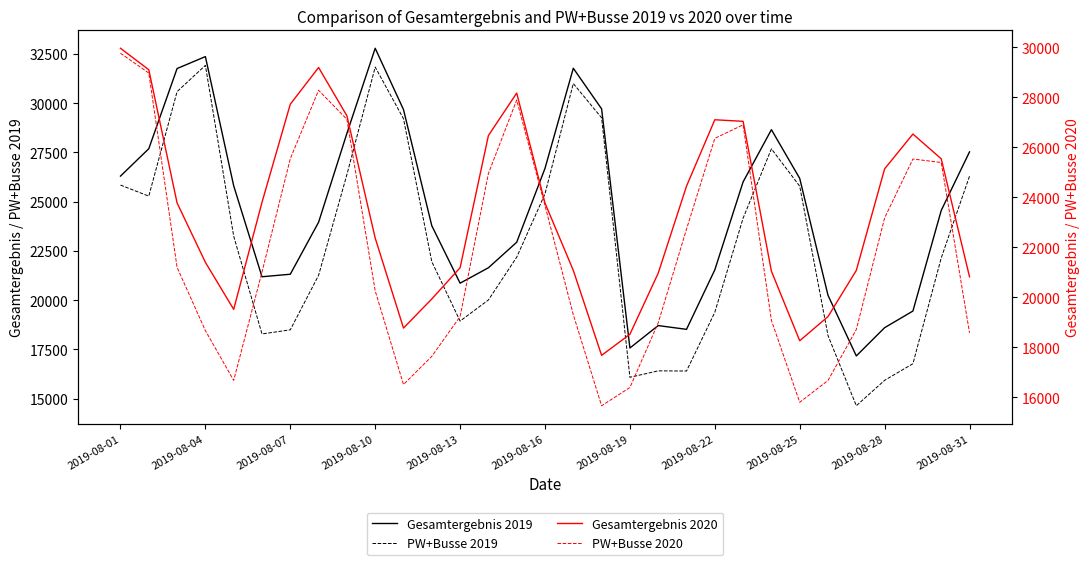

Which has a higher value, 17 or 2019-08-28?

2019-08-28